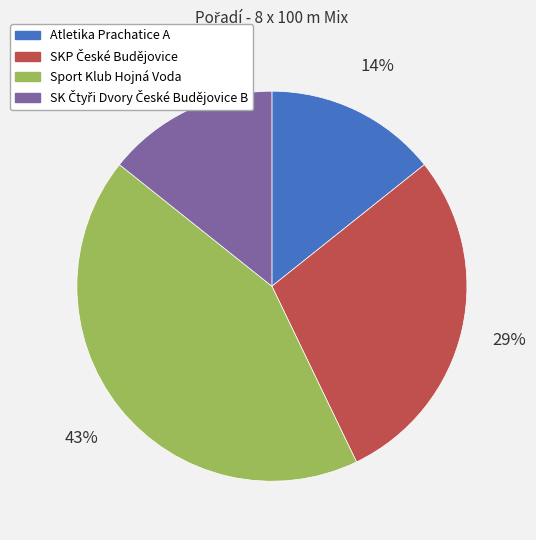

Between Atletika Prachatice A and Sport Klub Hojná Voda, which is larger?

Sport Klub Hojná Voda